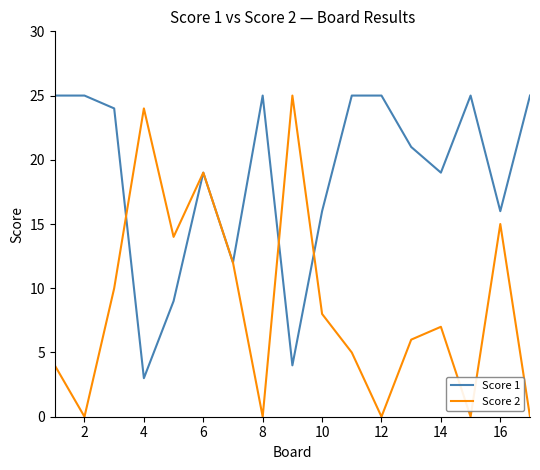

Which series has the largest range (max minus min)?

Score 2